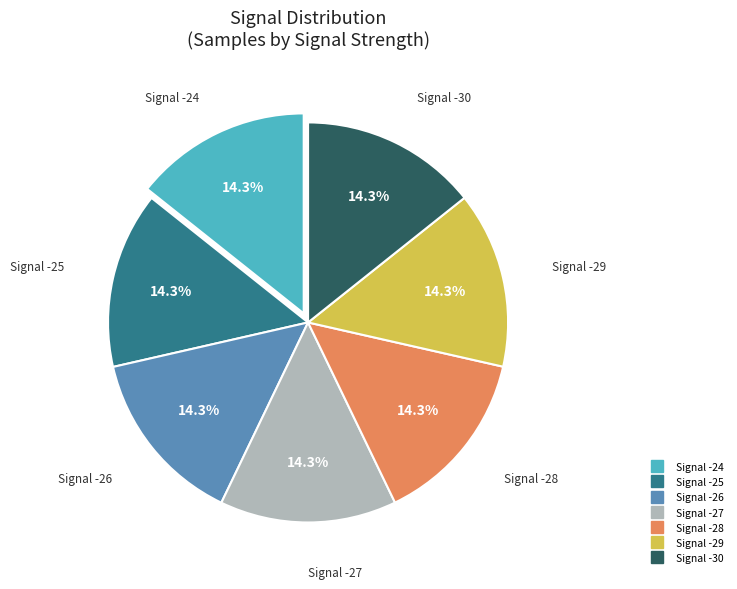

Is there any slice that represents more than half of the pie?

No